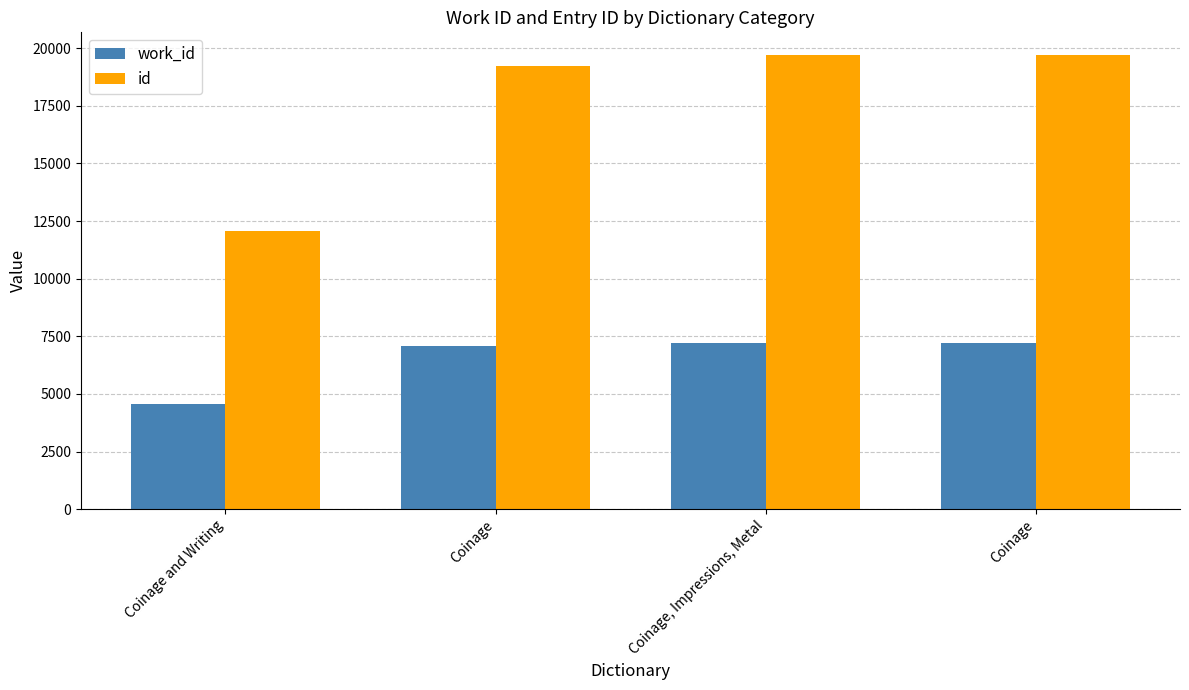

What is the label of the 4th bar from the right?

Coinage and Writing